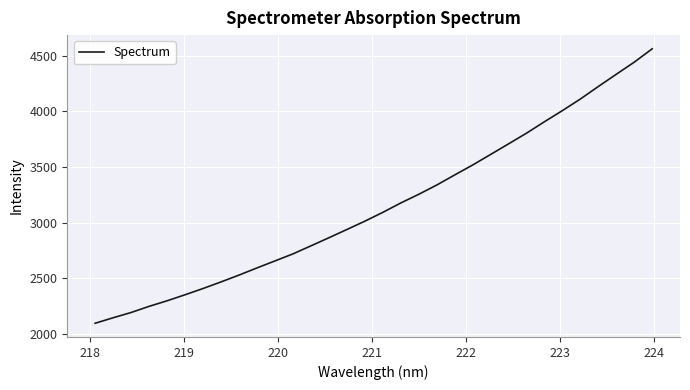

Does the chart have visible grid lines?

Yes